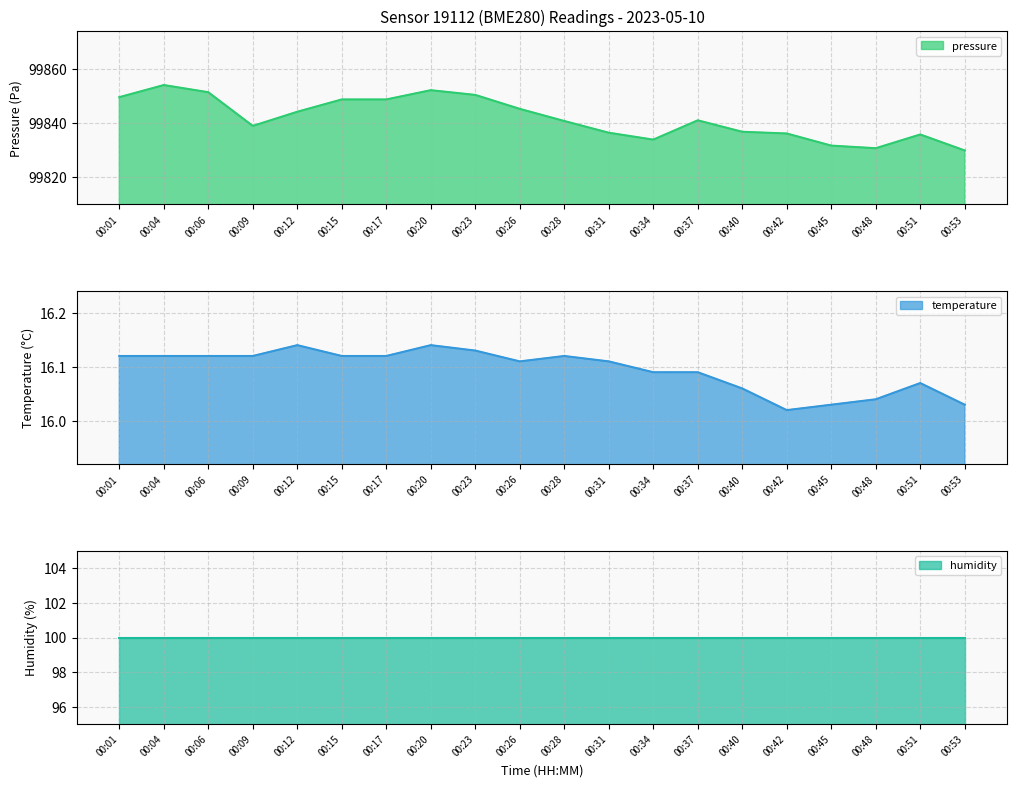

What is the approximate value of temperature at 00:45?

16.0